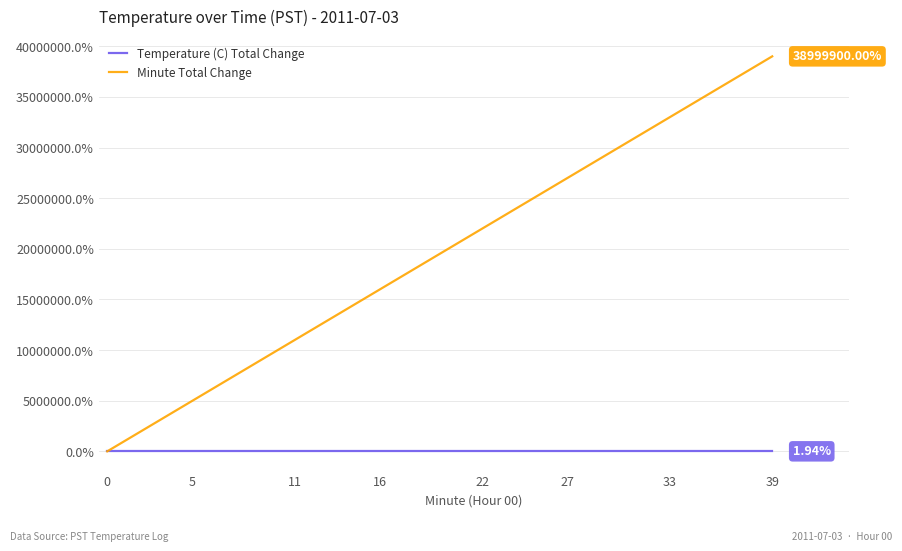

Which series has the widest spread of values?

Minute Total Change